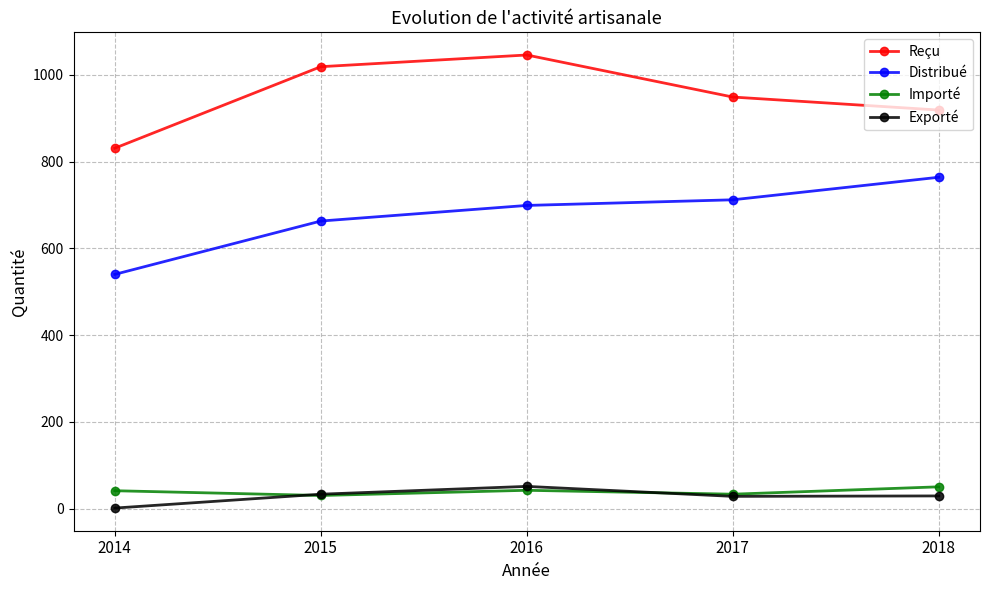

True or false: Reçu and Importé intersect in this chart.

False